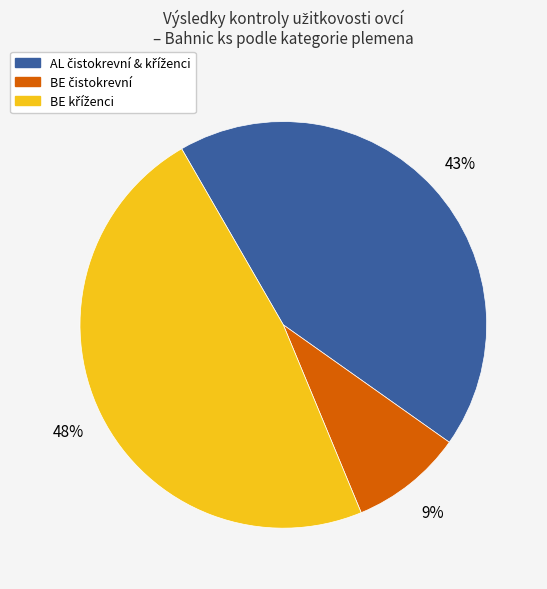

How many segments does this pie chart have?

3